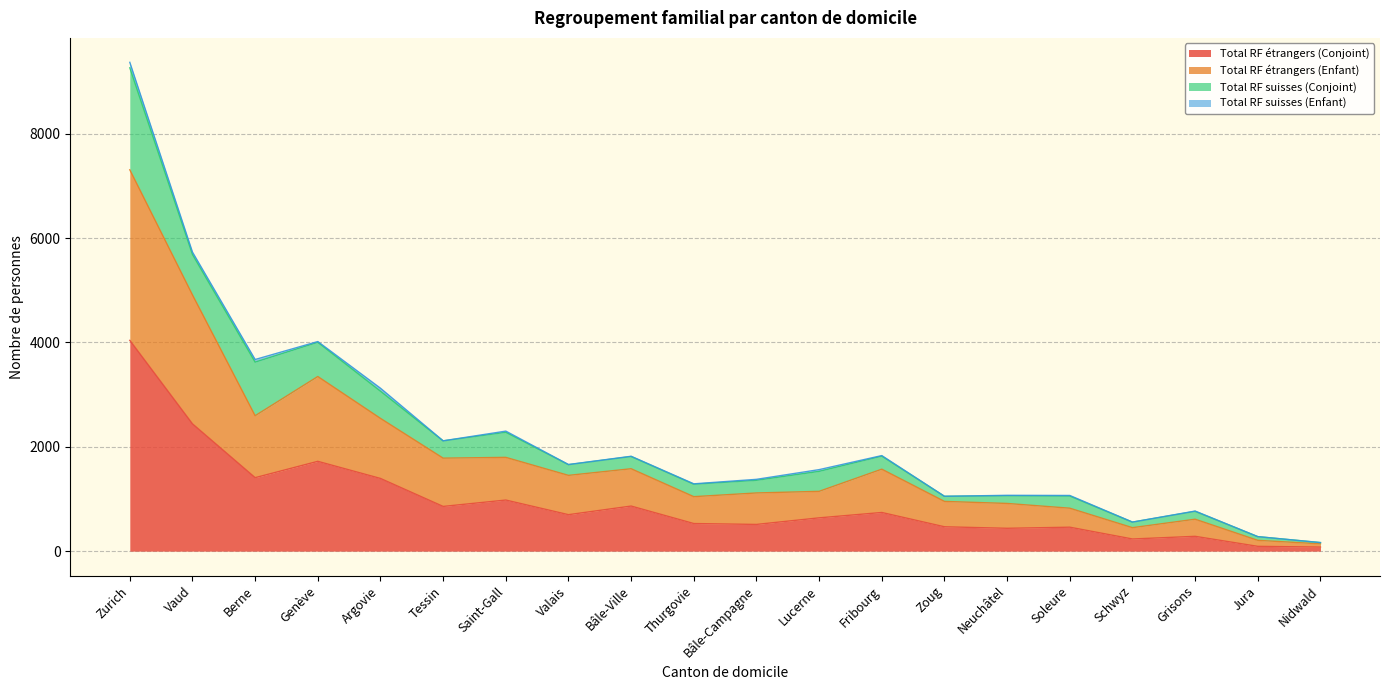

The value of Total RF étrangers (Conjoint) at Genève is 382. True or false?

False